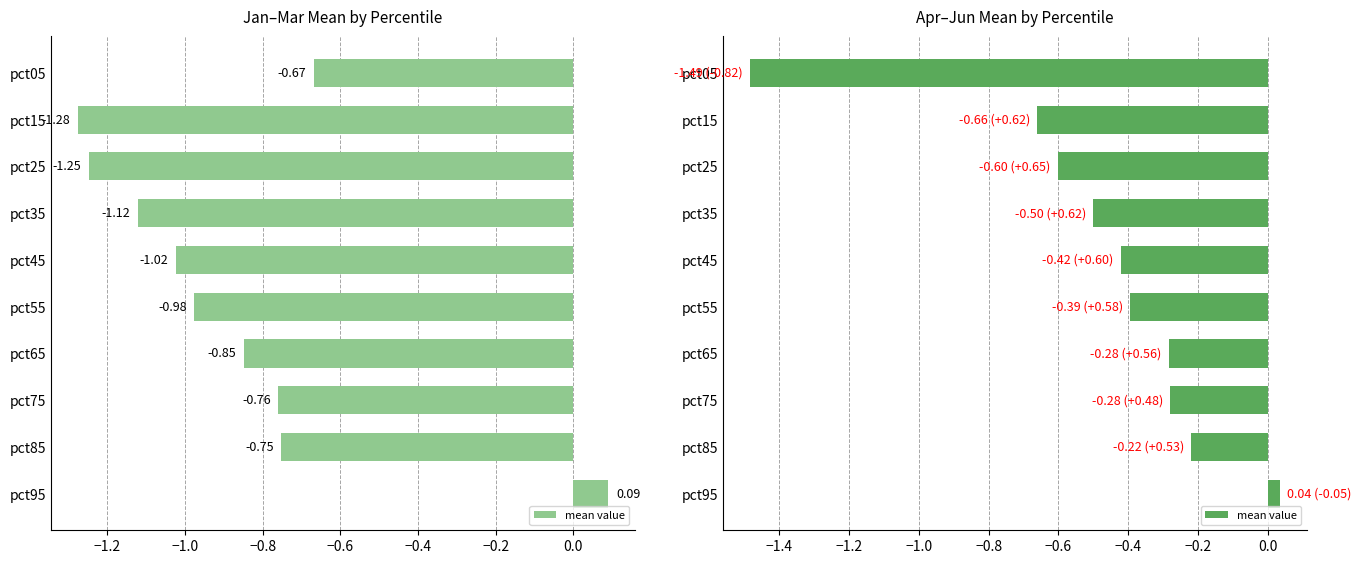

Where does the data first go above 0?

pct95